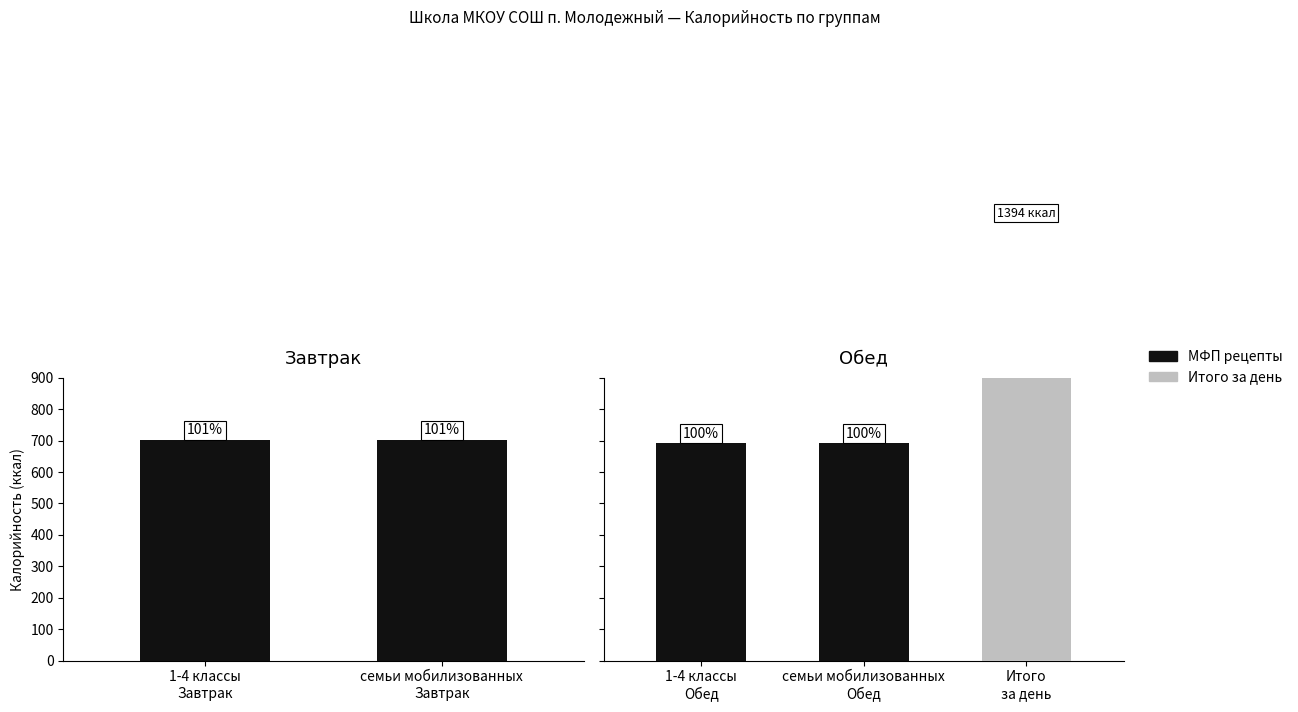

Does the chart contain stacked bars?

No